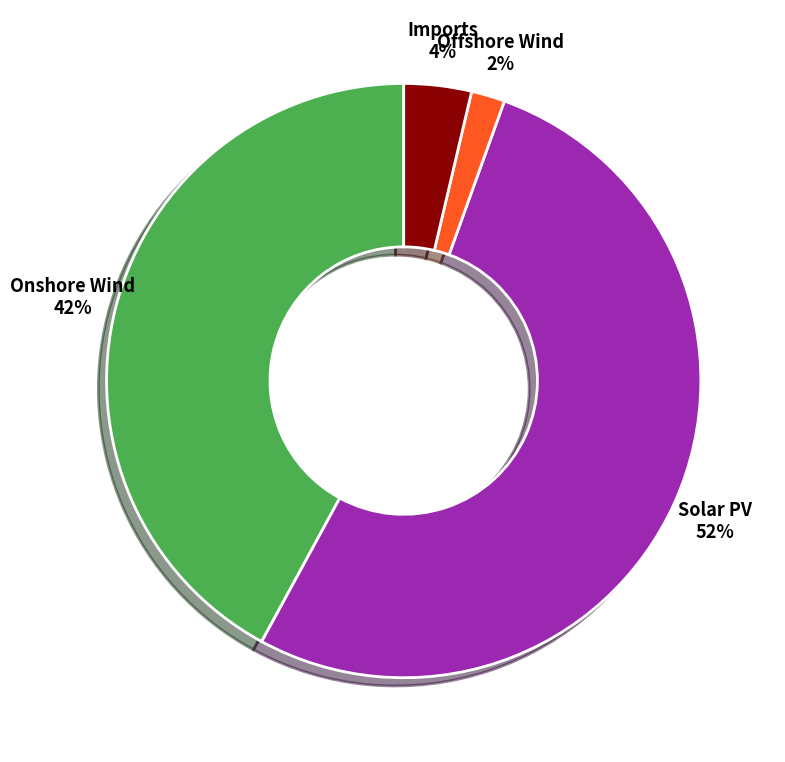

Count the number of slices in the pie.

4